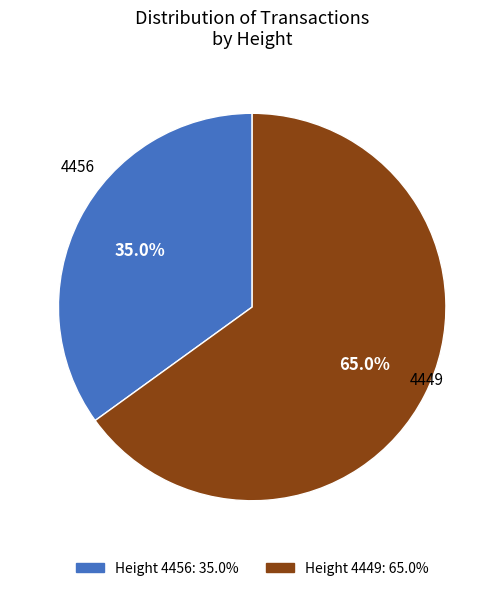

Is there any slice that represents more than half of the pie?

Yes